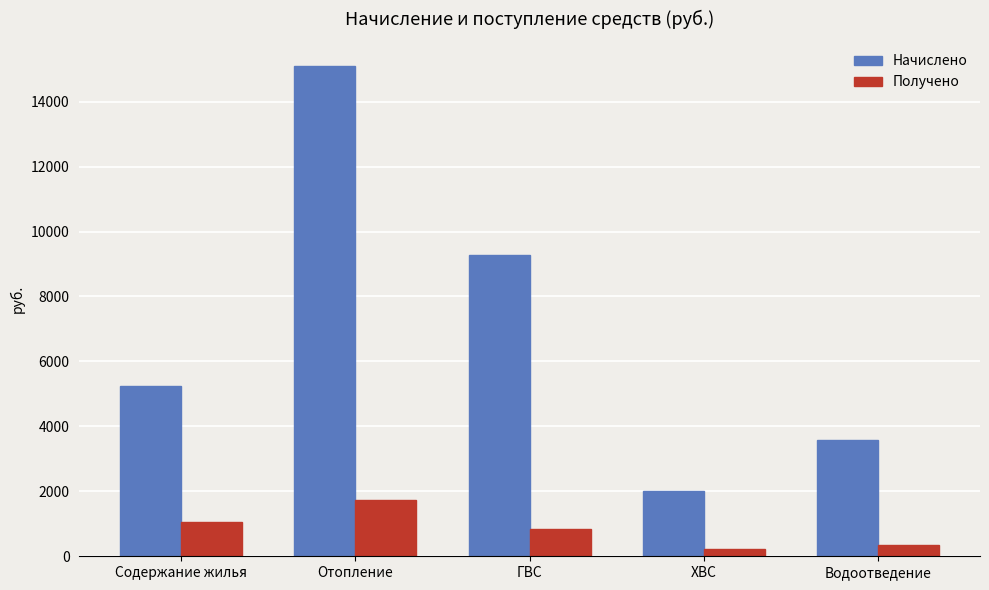

Which category has the lowest value in the Начислено series?

ХВС